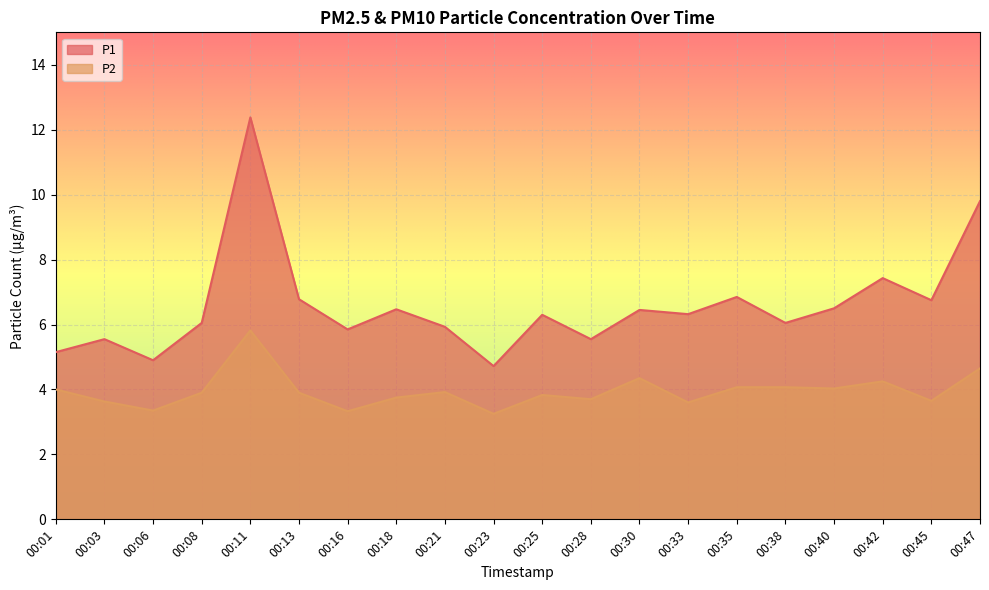

What is the total value across all series at 00:13?

10.7